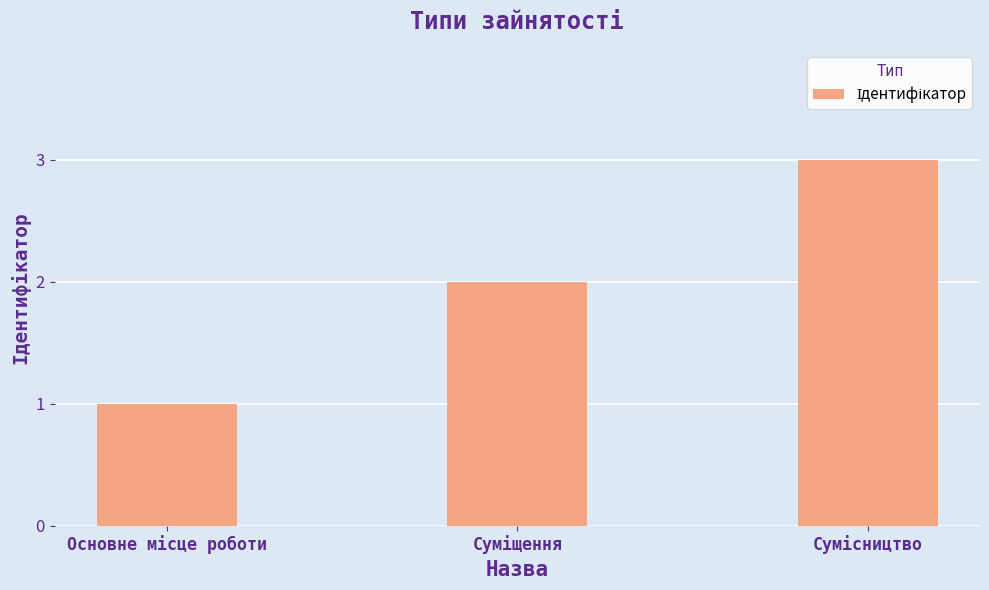

What is the greatest value displayed?

3